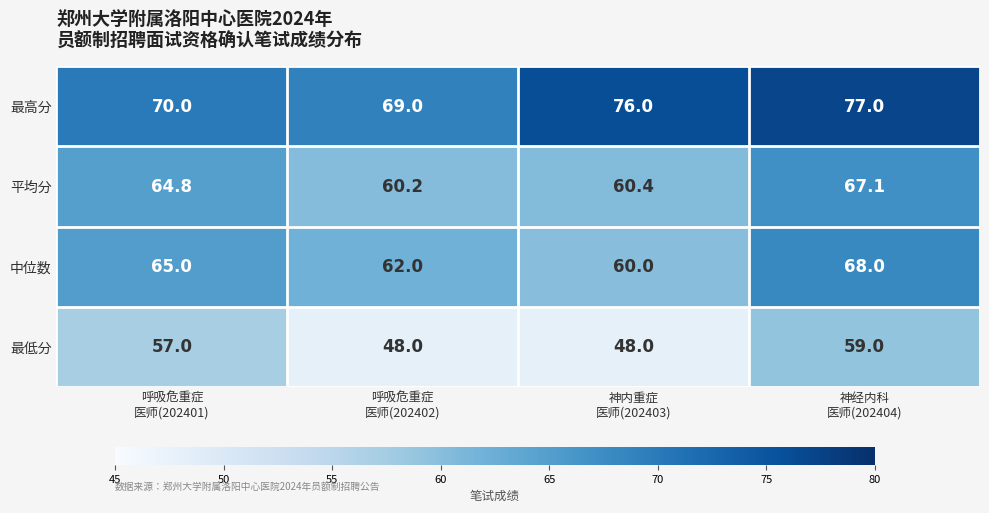

Which series has the widest spread of values?

最低分